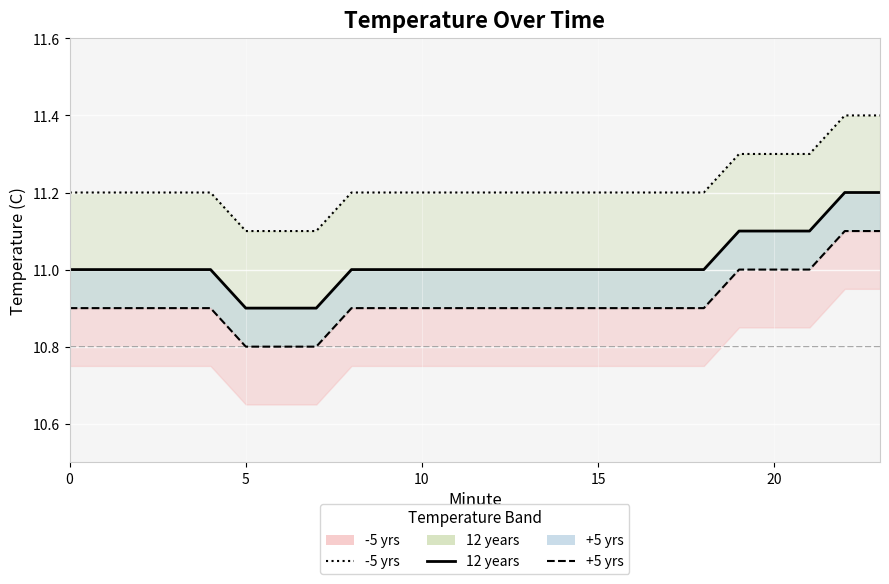

The 12 years series shows 7.7 at 20. True or false?

False